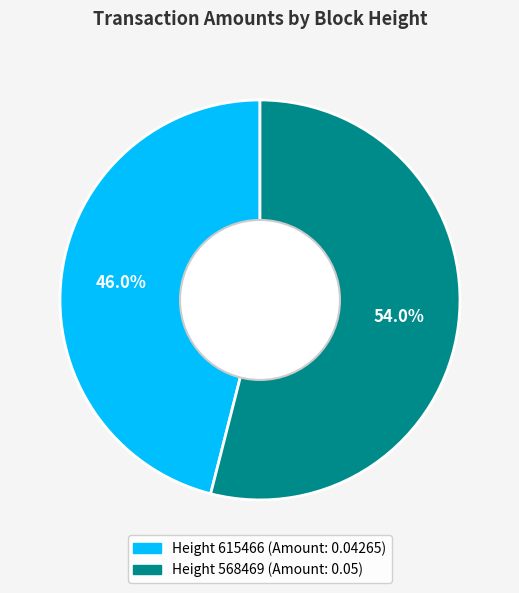

Is there a majority slice in this chart?

Yes